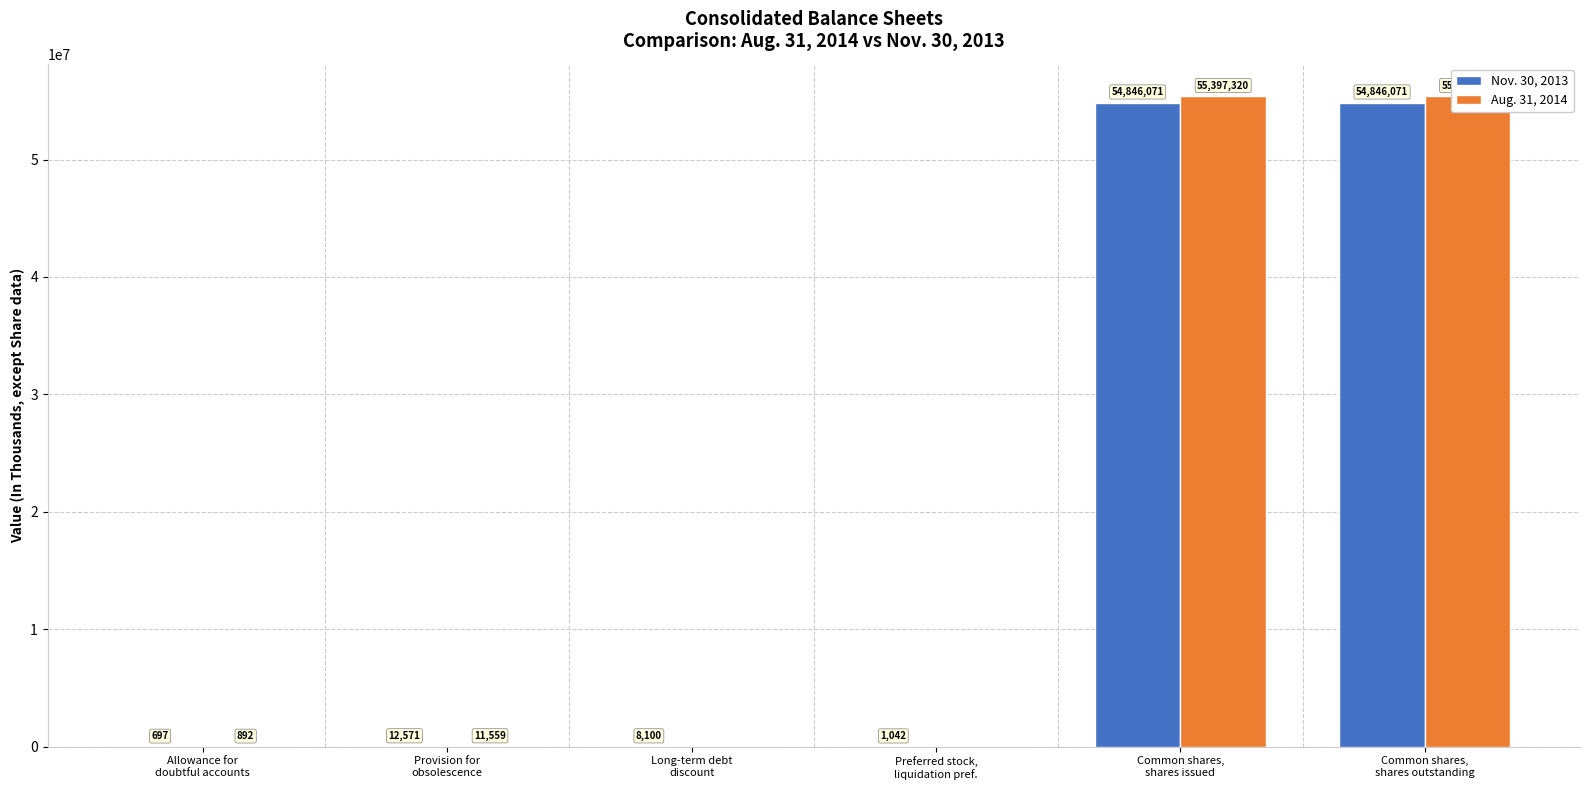

True or false: Nov. 30, 2013 has a value of 54846071 at Common shares,
shares outstanding.

True